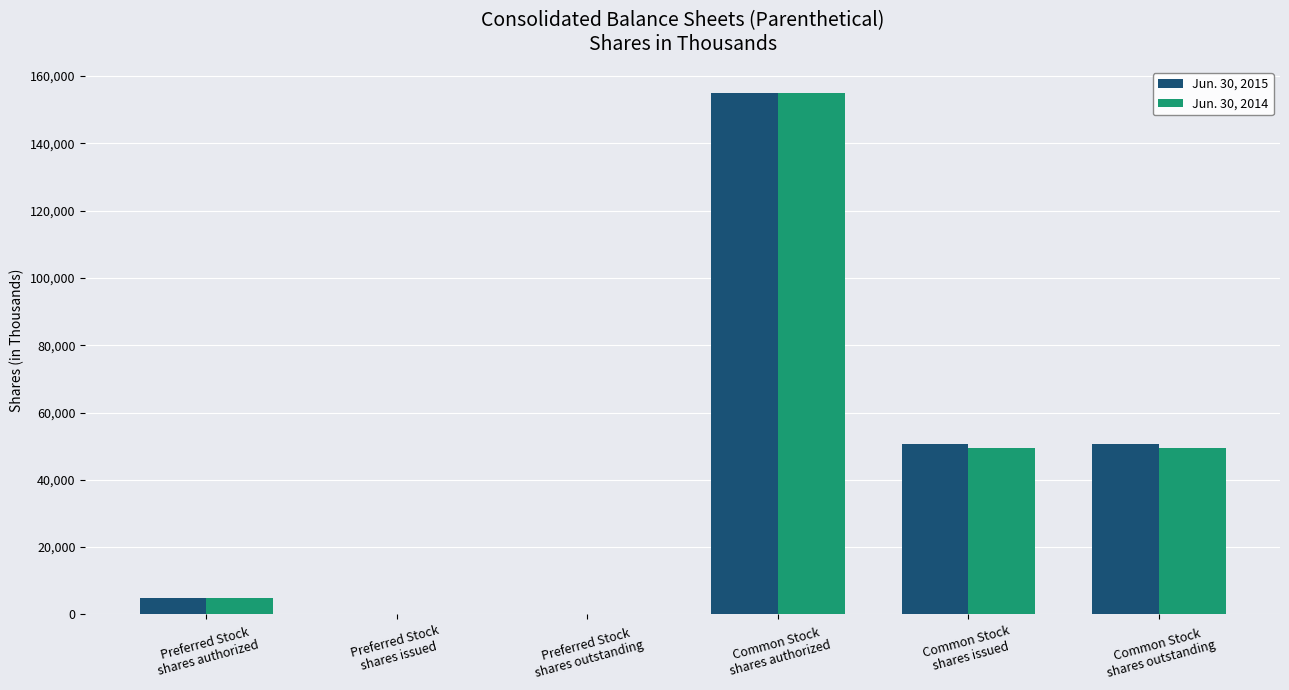

What is the maximum value shown in the chart?

155000